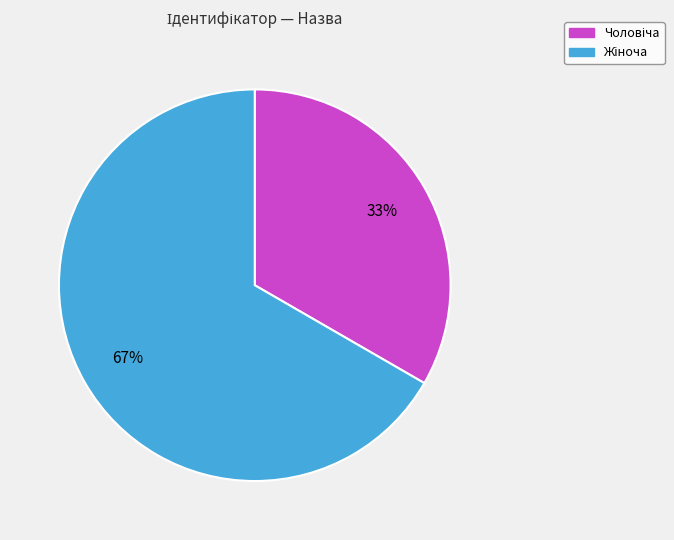

Is there any slice that represents more than half of the pie?

Yes